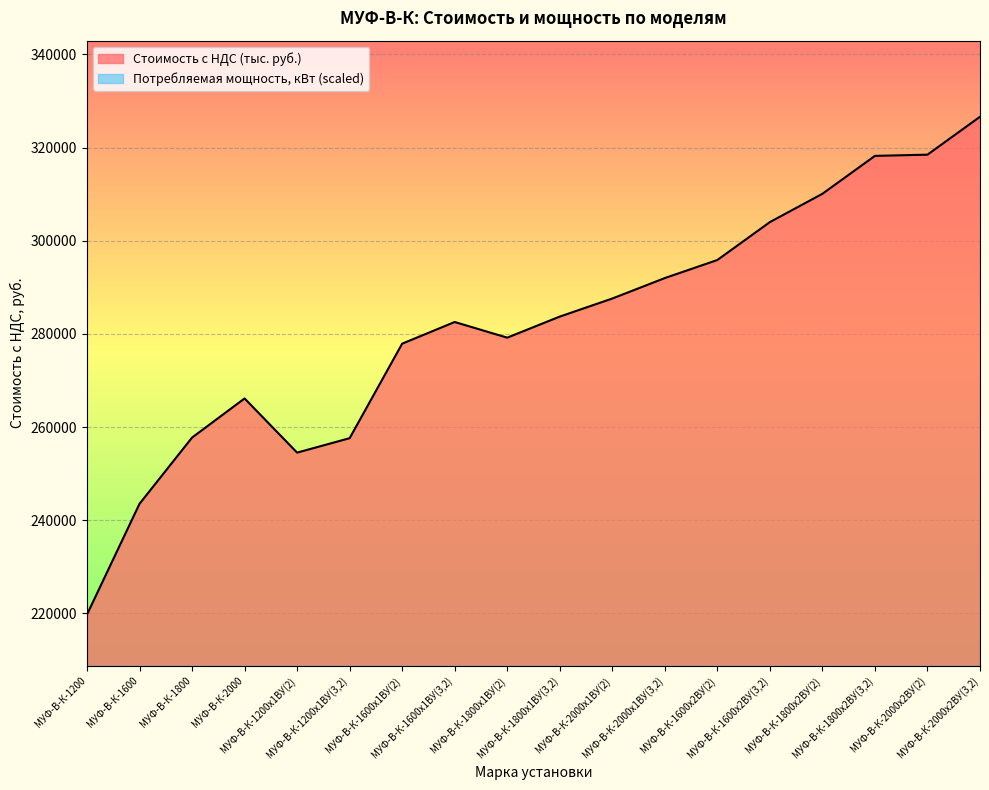

How many distinct data groups are displayed?

2